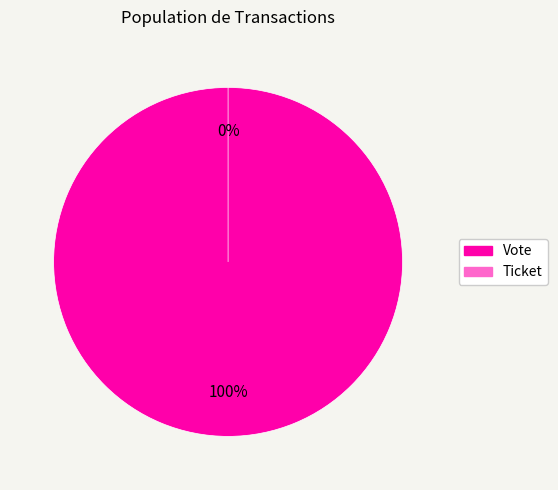

Rank the categories by value from highest to lowest.

Vote, Ticket